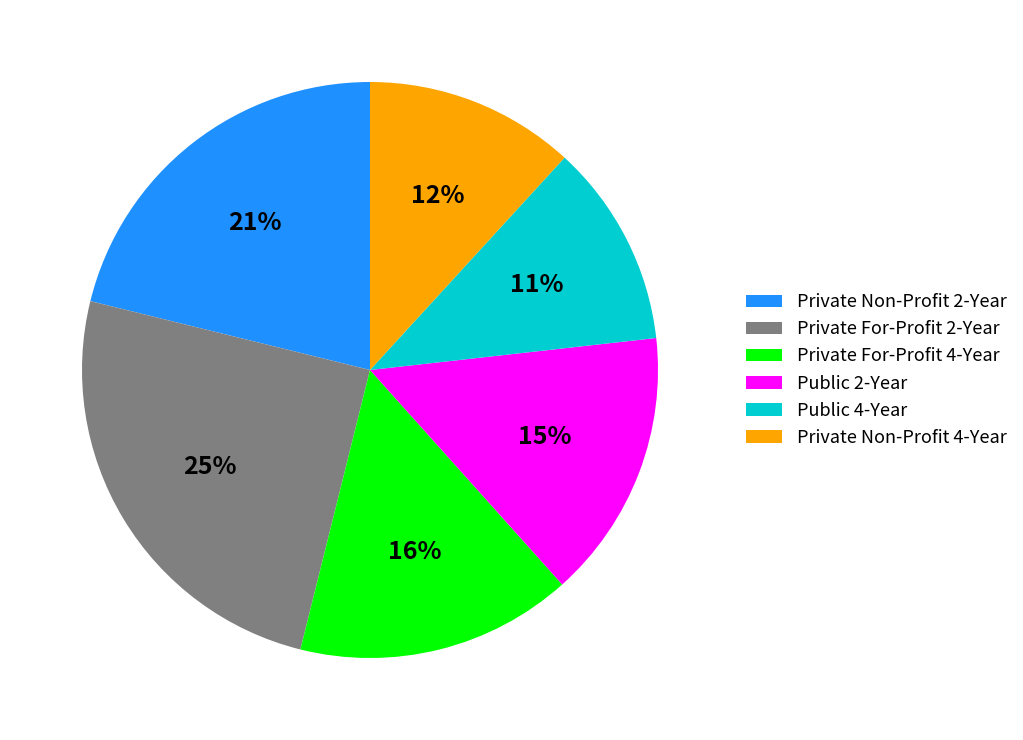

Is there a majority slice in this chart?

No